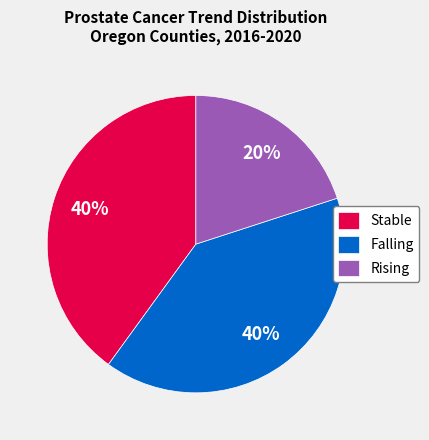

To the nearest percent, what is the average slice percentage?

33%